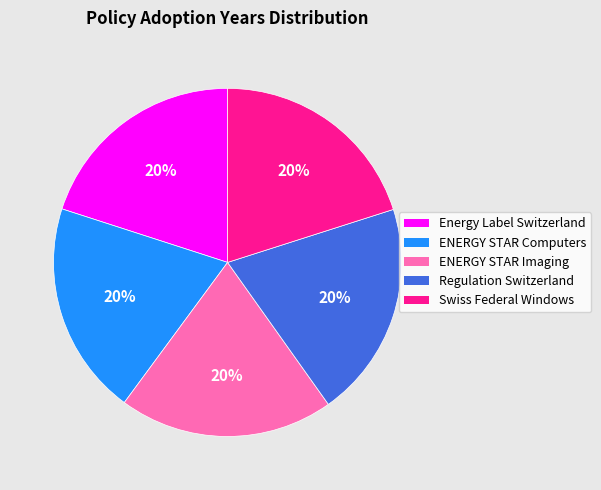

Is there any slice that represents more than half of the pie?

No